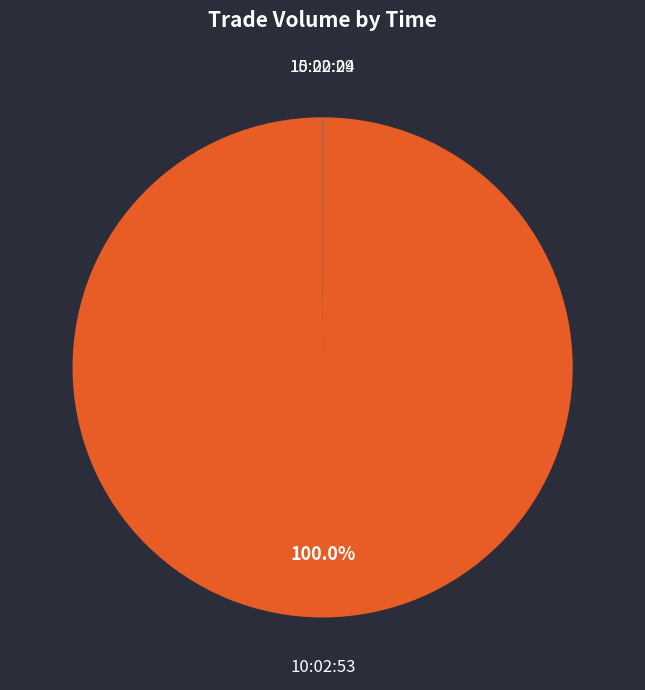

Which category has the biggest portion of the pie?

10:02:53